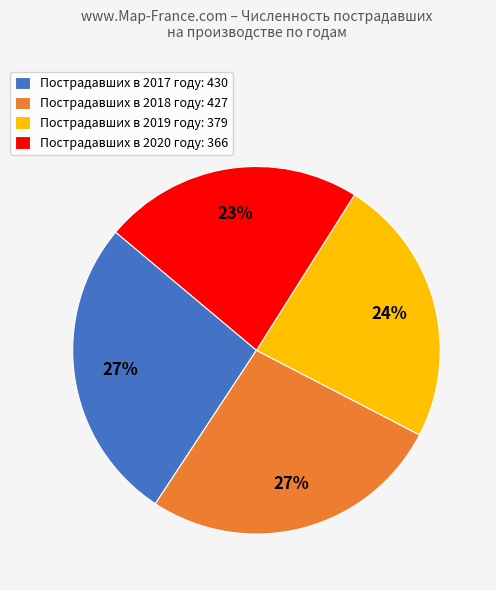

To the nearest percent, what is the average slice percentage?

25%